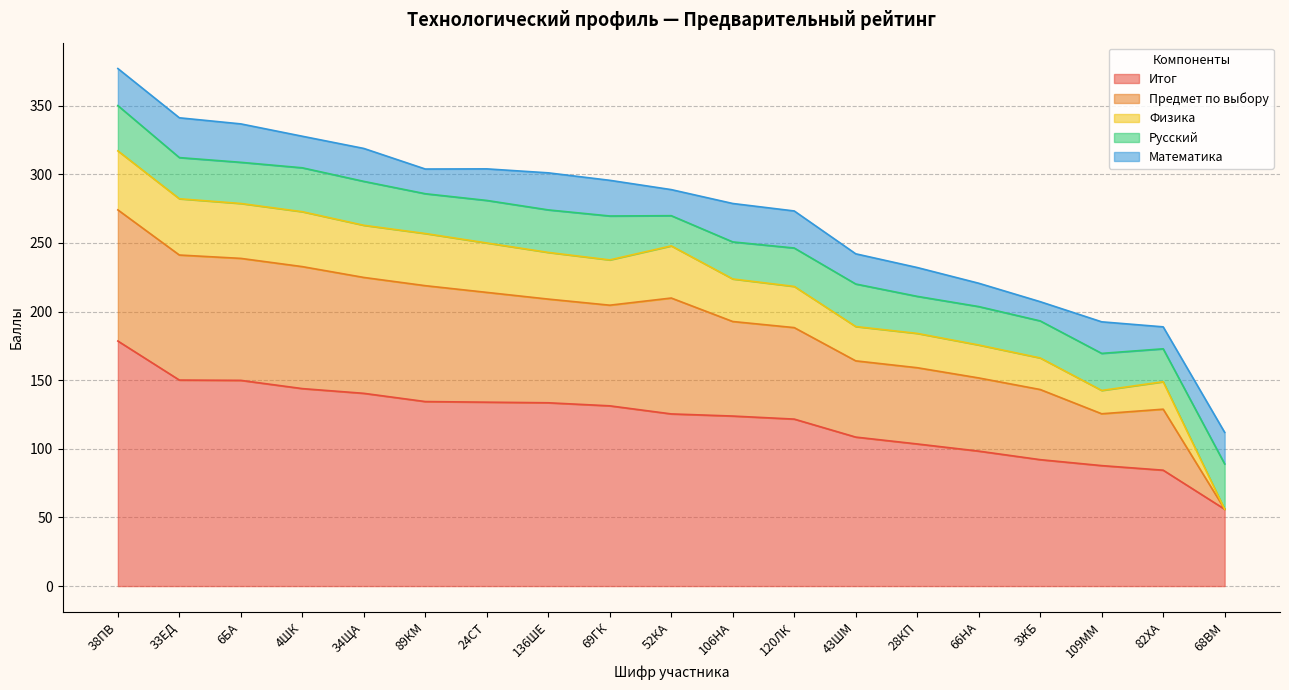

Does the chart have visible grid lines?

Yes